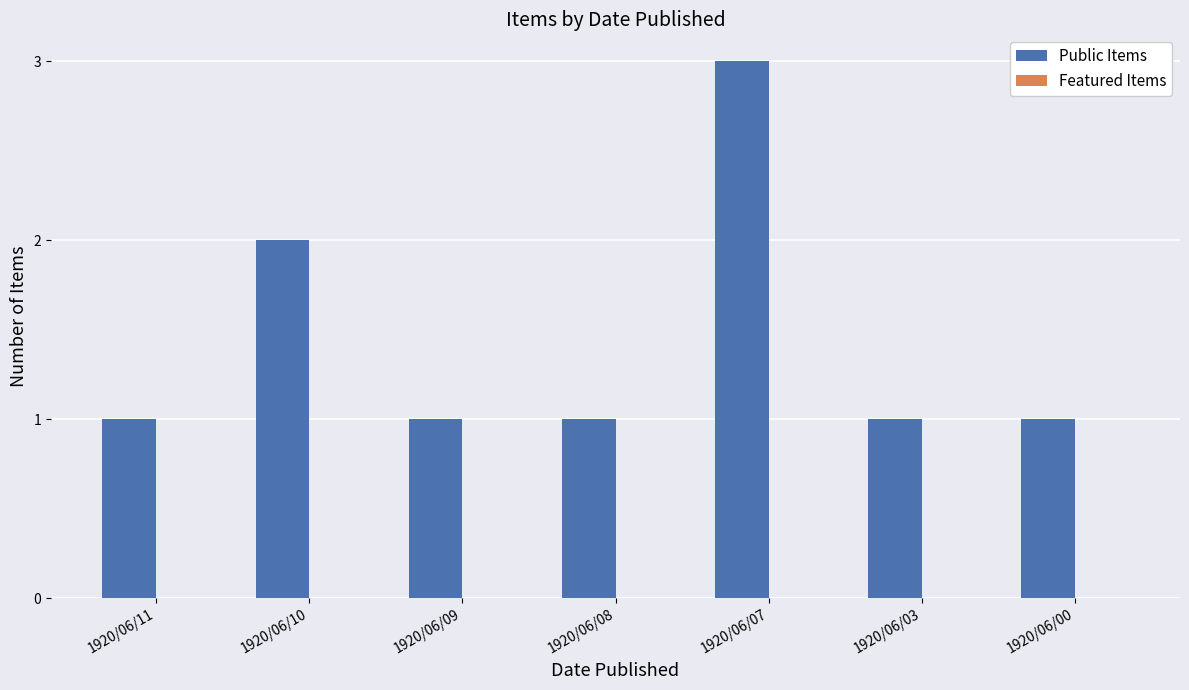

Which label corresponds to the largest value in the chart?

1920/06/07